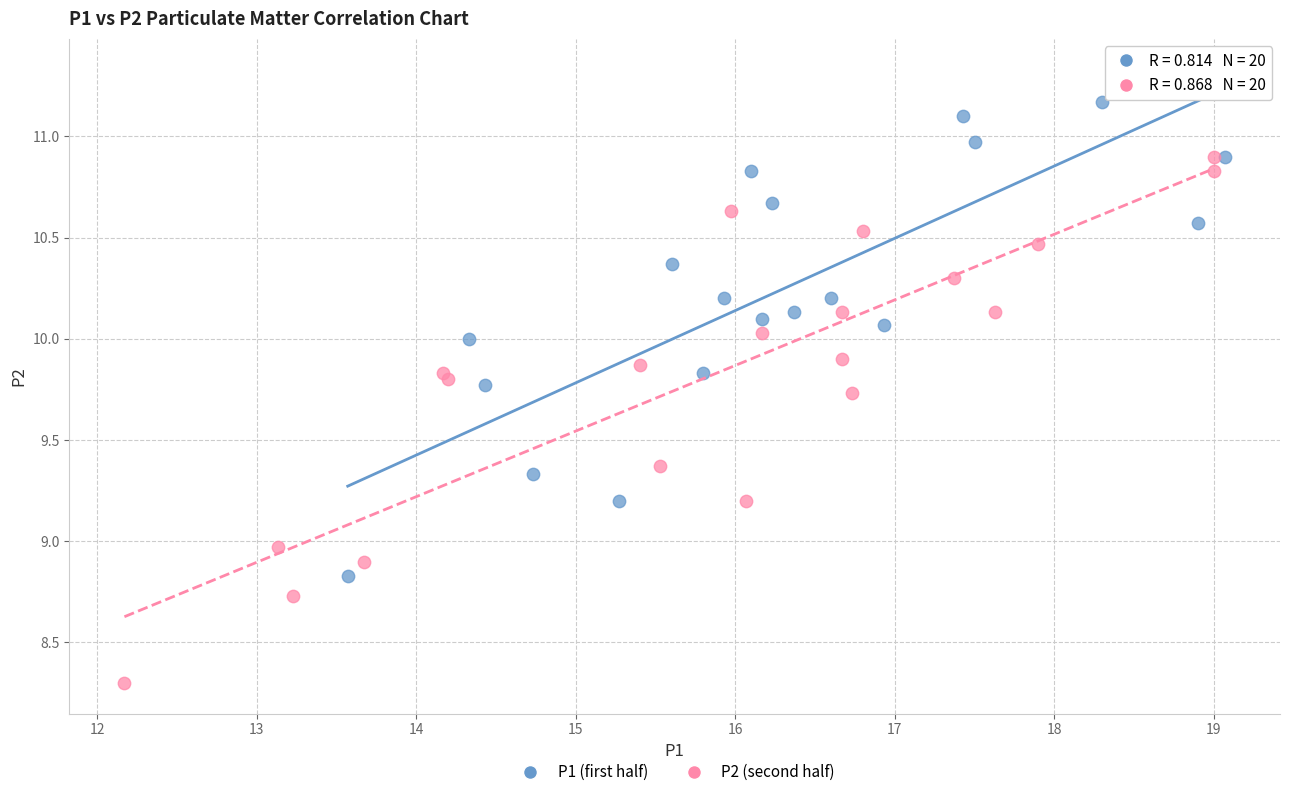

Which series reaches the minimum Y coordinate?

P2 (second half)